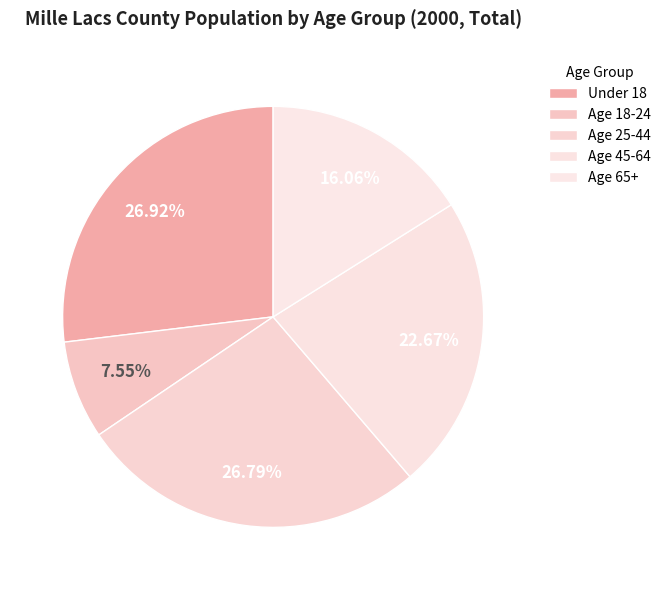

Is there any slice that represents more than half of the pie?

No